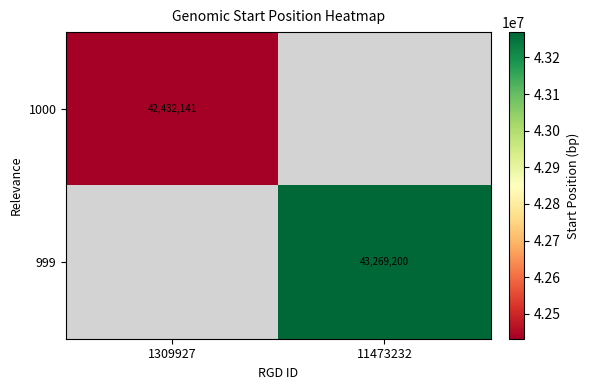

The 999 series shows 27182038 at 11473232. True or false?

False